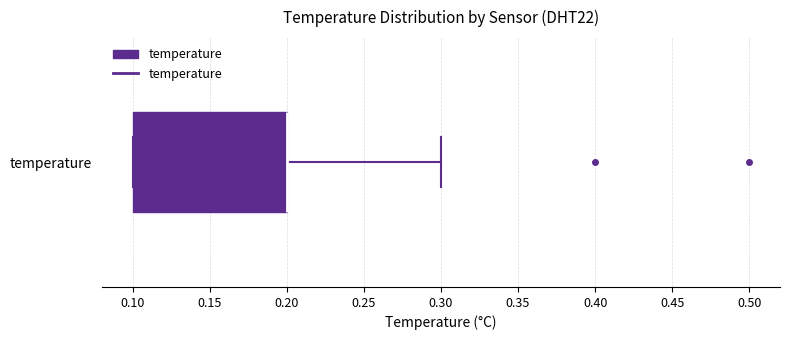

Read this box plot against the x-axis: the position of the median line, the range covered by the box, and the ends of both whiskers. The values are not printed on the chart, so give them approximately, as read against the axis.

median 0.2 (drawn on the box's right edge), box 0.1 to 0.2, whiskers 0.1 to 0.3